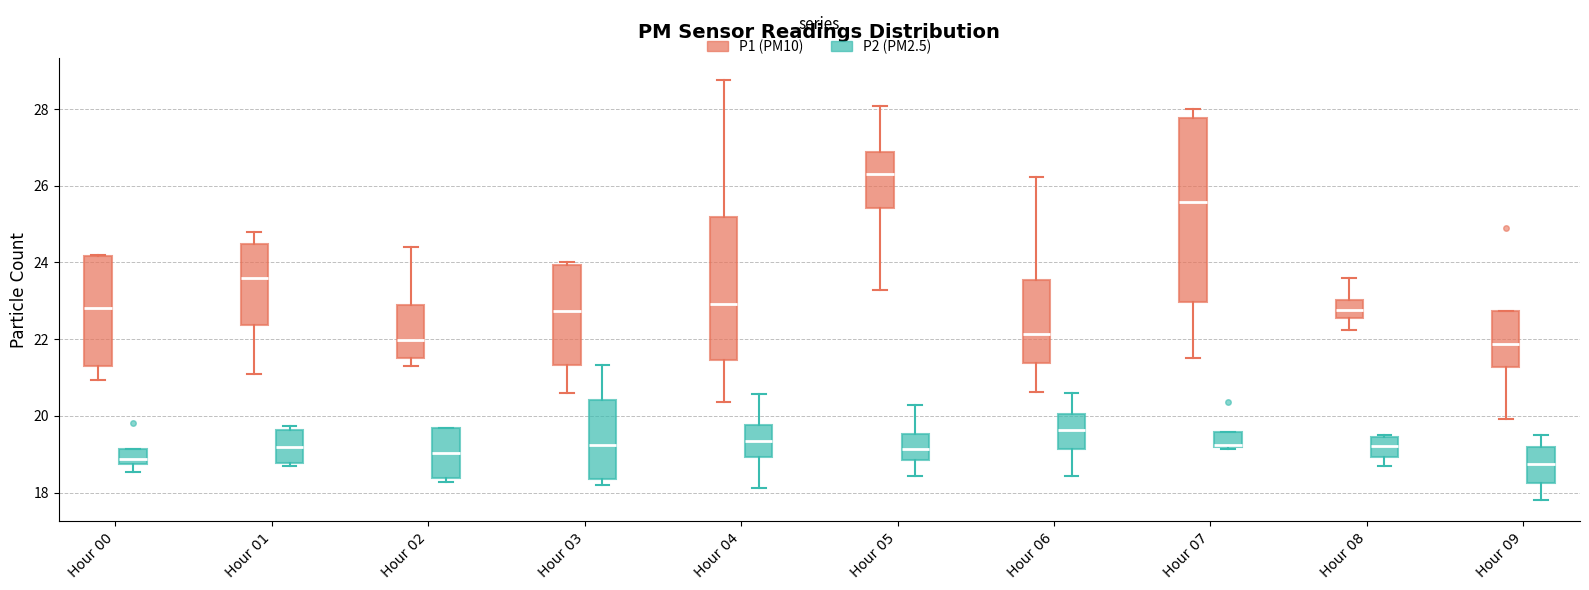

Reading left to right, transcribe this box plot: for each box, give where its median line is, the range the box spans, and where its two whiskers end, as read against the y-axis. The values are not printed on the chart, so give them approximately, as read against the axis.

Hour 00 (P1 (PM10)): median 22.8, box 21.4 to 24.2, whiskers 21.0 to 24.2
Hour 00 (P2 (PM2.5)): median 18.8 (just above the box's lower edge), box 18.8 to 19.2, whiskers 18.6 to 19.2
Hour 01 (P1 (PM10)): median 23.6, box 22.4 to 24.4, whiskers 21.2 to 24.8
Hour 01 (P2 (PM2.5)): median 19.2, box 18.8 to 19.6, whiskers 18.8 (just below the box's lower edge) to 19.8
Hour 02 (P1 (PM10)): median 22.0, box 21.6 to 23.0, whiskers 21.4 to 24.4
Hour 02 (P2 (PM2.5)): median 19.0, box 18.4 to 19.6, whiskers 18.2 to 19.6
Hour 03 (P1 (PM10)): median 22.8, box 21.4 to 24.0, whiskers 20.6 to 24.0 (just above the box's upper edge)
Hour 03 (P2 (PM2.5)): median 19.2, box 18.4 to 20.4, whiskers 18.2 to 21.4
Hour 04 (P1 (PM10)): median 23.0, box 21.4 to 25.2, whiskers 20.4 to 28.8
Hour 04 (P2 (PM2.5)): median 19.4, box 19.0 to 19.8, whiskers 18.2 to 20.6
Hour 05 (P1 (PM10)): median 26.4, box 25.4 to 26.8, whiskers 23.2 to 28.0
Hour 05 (P2 (PM2.5)): median 19.2, box 18.8 to 19.6, whiskers 18.4 to 20.2
Hour 06 (P1 (PM10)): median 22.2, box 21.4 to 23.6, whiskers 20.6 to 26.2
Hour 06 (P2 (PM2.5)): median 19.6, box 19.2 to 20.0, whiskers 18.4 to 20.6
Hour 07 (P1 (PM10)): median 25.6, box 23.0 to 27.8, whiskers 21.6 to 28.0
Hour 07 (P2 (PM2.5)): median 19.2 (just above the box's lower edge), box 19.2 to 19.6, whiskers 19.2 to 19.6
Hour 08 (P1 (PM10)): median 22.8, box 22.6 to 23.0, whiskers 22.2 to 23.6
Hour 08 (P2 (PM2.5)): median 19.2, box 19.0 to 19.4, whiskers 18.8 to 19.6
Hour 09 (P1 (PM10)): median 21.8, box 21.2 to 22.8, whiskers 20.0 to 22.8
Hour 09 (P2 (PM2.5)): median 18.8, box 18.2 to 19.2, whiskers 17.8 to 19.6